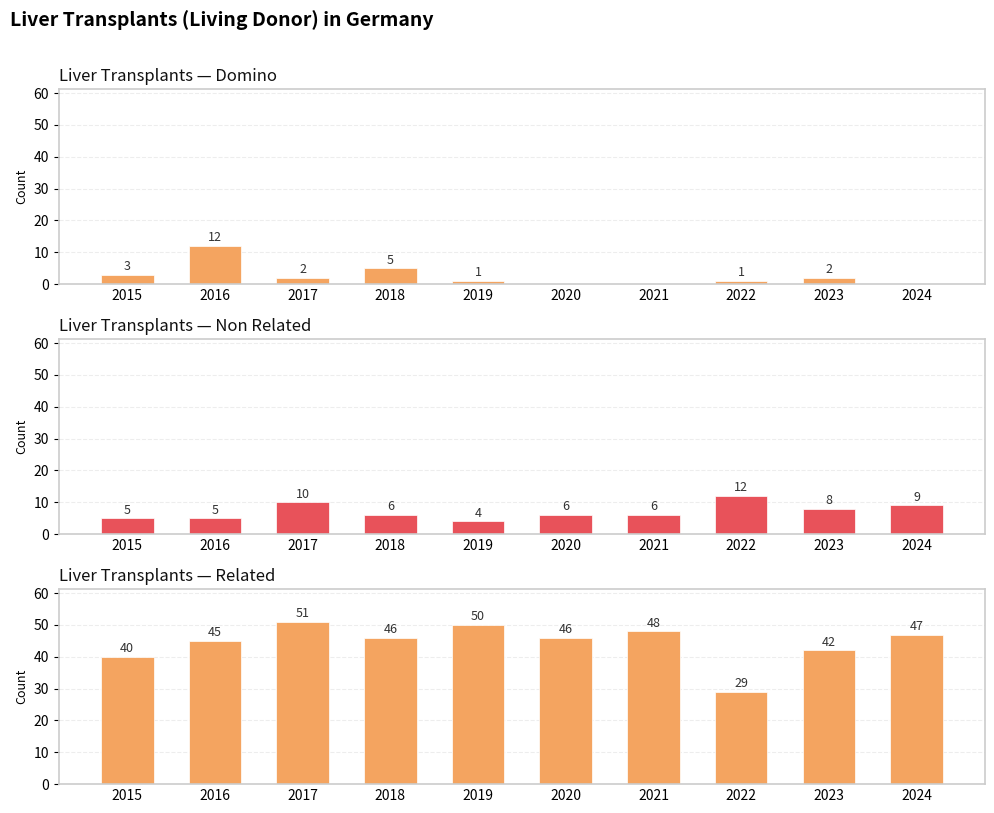

At which category is the sum across all series the highest?

2017